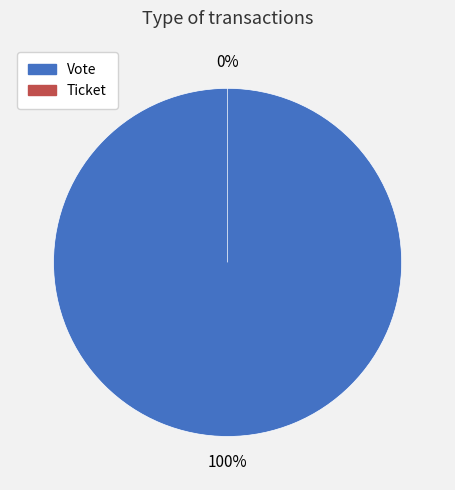

Which has a higher value, Ticket or Vote?

Vote